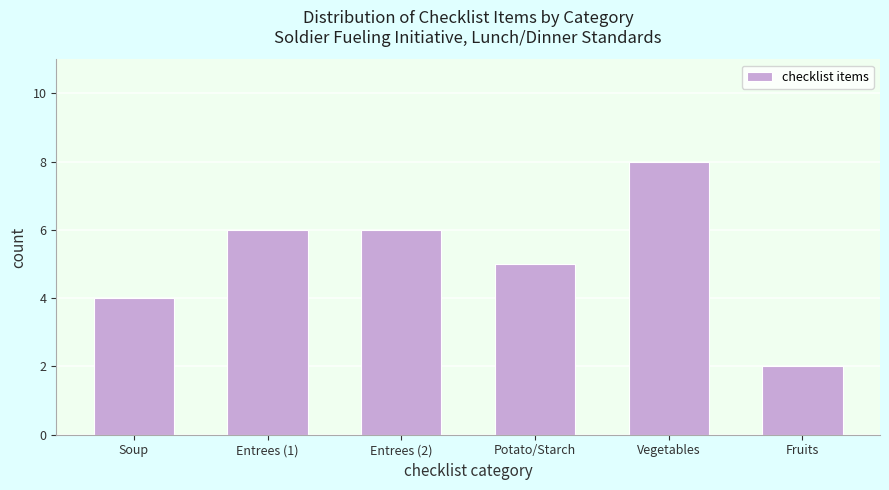

Reading left to right, what are all the values shown in this chart?

Soup=4	Entrees (1)=6	Entrees (2)=6	Potato/Starch=5	Vegetables=8	Fruits=2